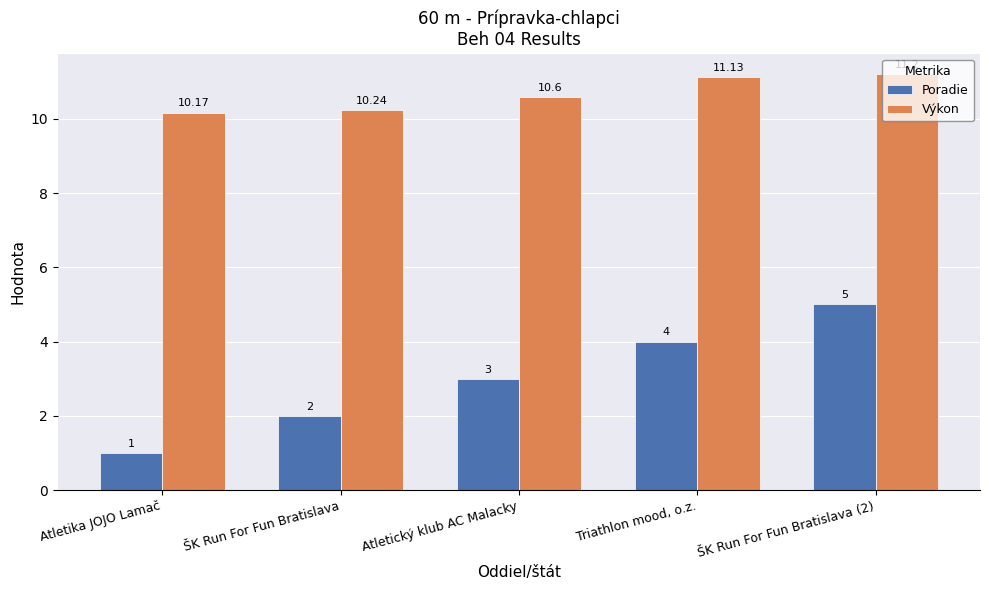

What is the difference between the Výkon values at Atletický klub AC Malacky and ŠK Run For Fun Bratislava (2)?

0.6